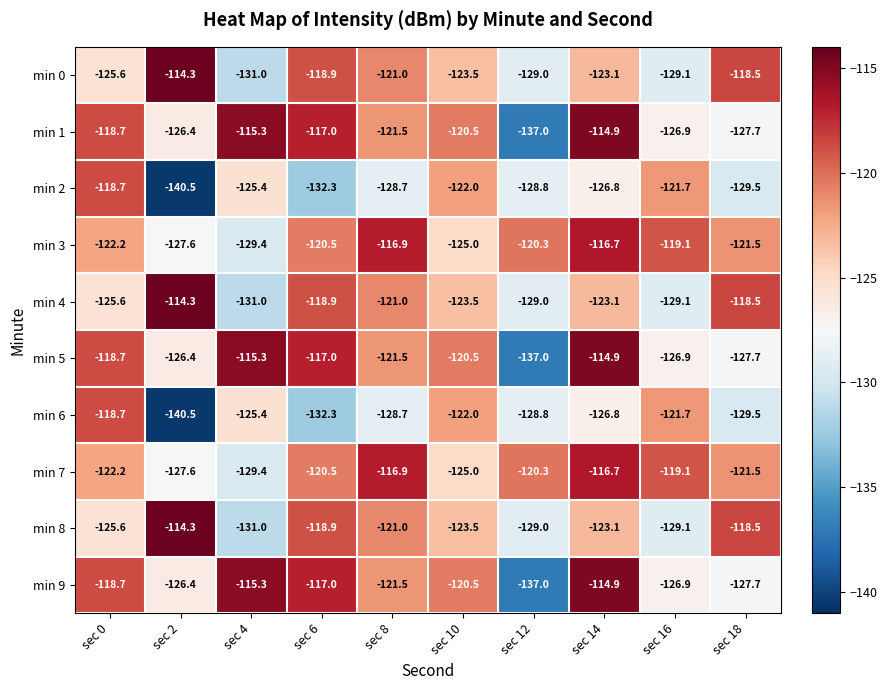

Which category has the highest value in the min 9 series?

sec 14